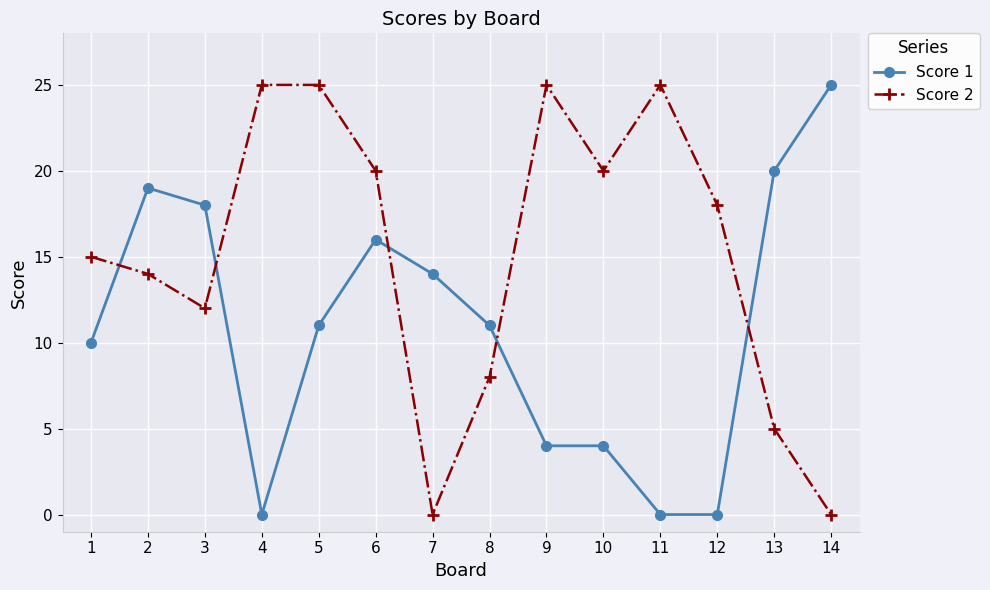

Where does the Score 1 series first go above 11?

2